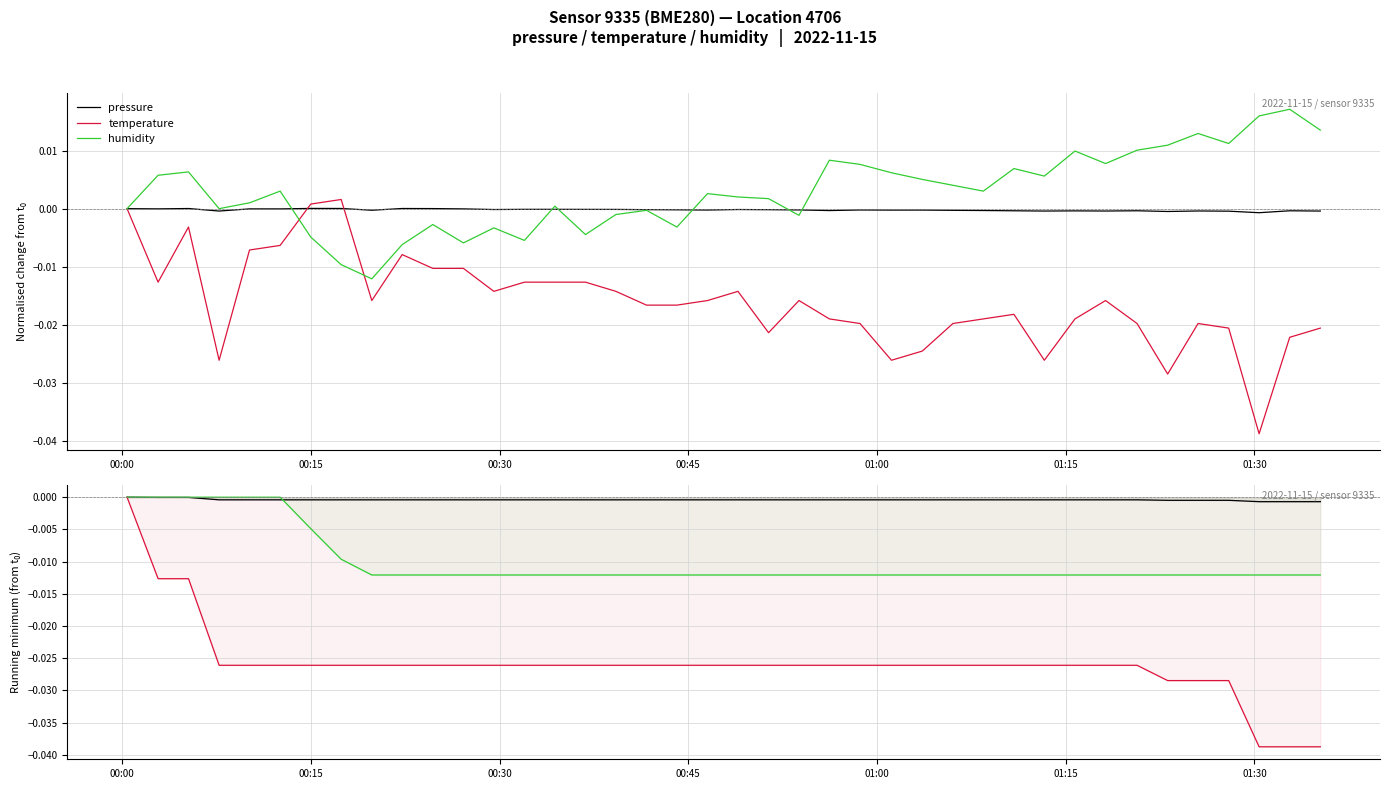

What are all the series names shown in the legend?

pressure, temperature, humidity